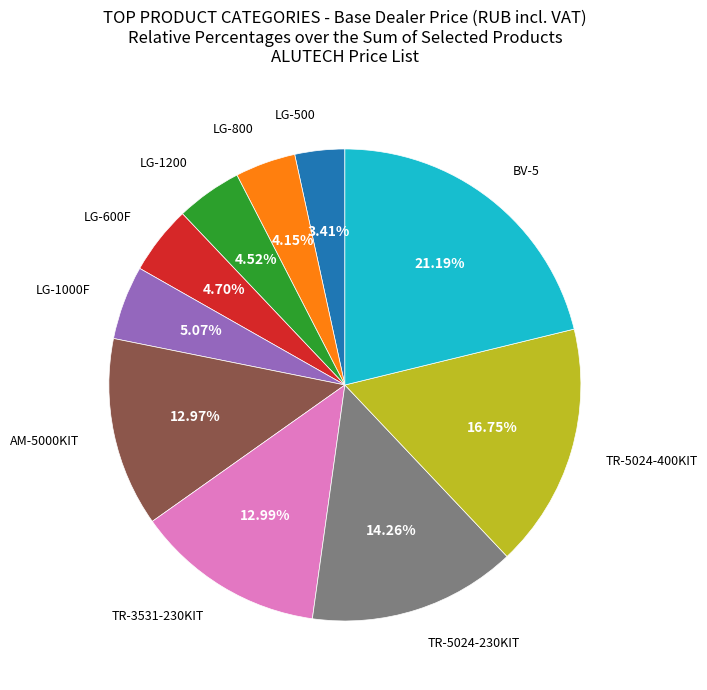

Is there any slice that represents more than half of the pie?

No